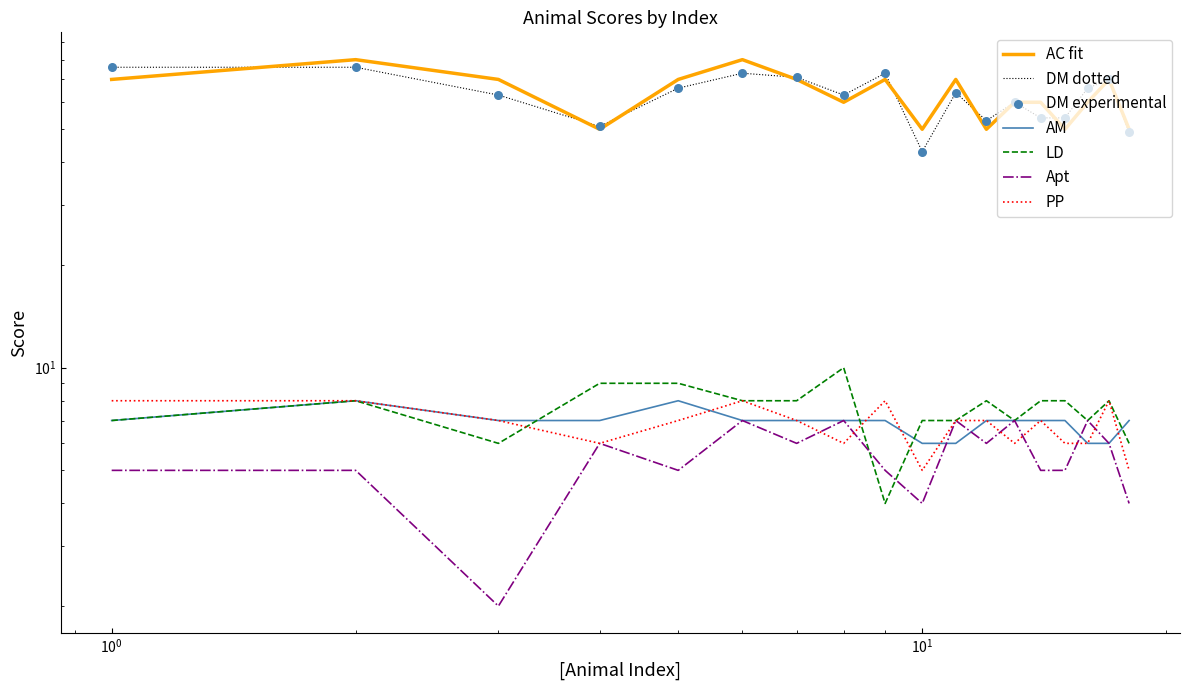

Which series has the largest total across all categories?

AC